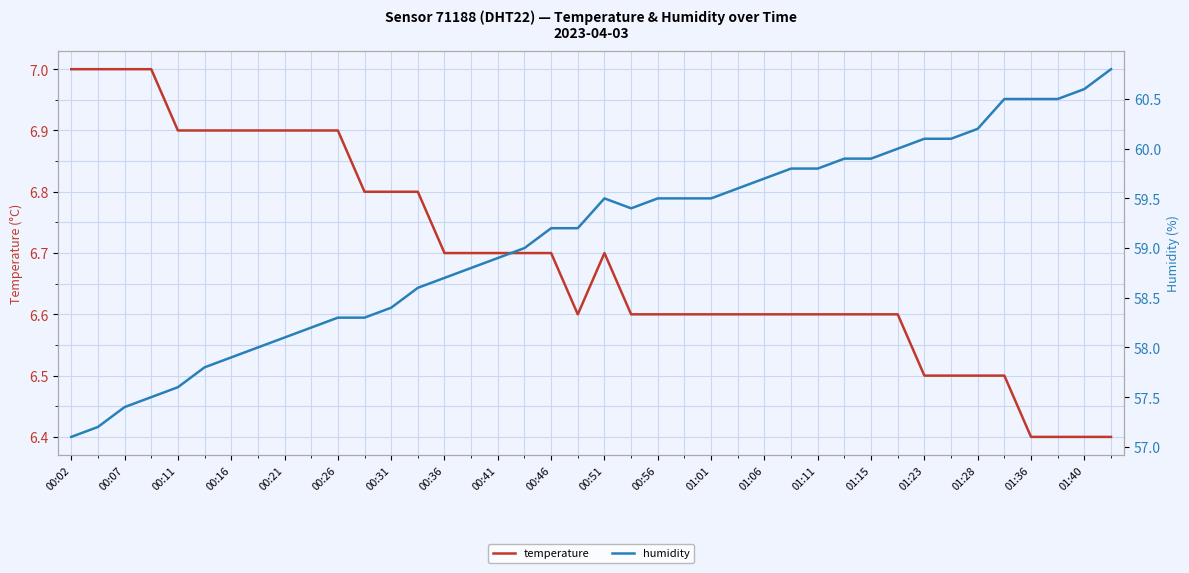

What is the value of the humidity point at the 2nd from the left?

57.2